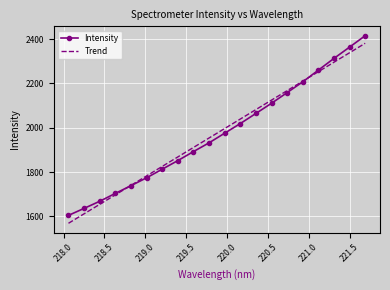

What is the minimum value shown in the chart?

1568.5